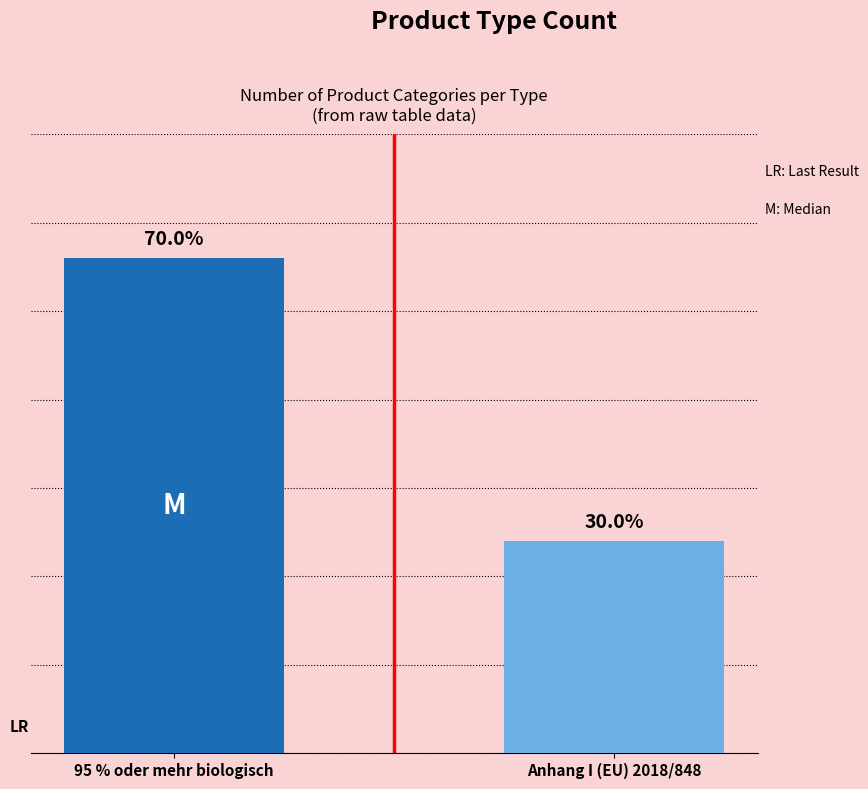

Are the bars horizontal?

No